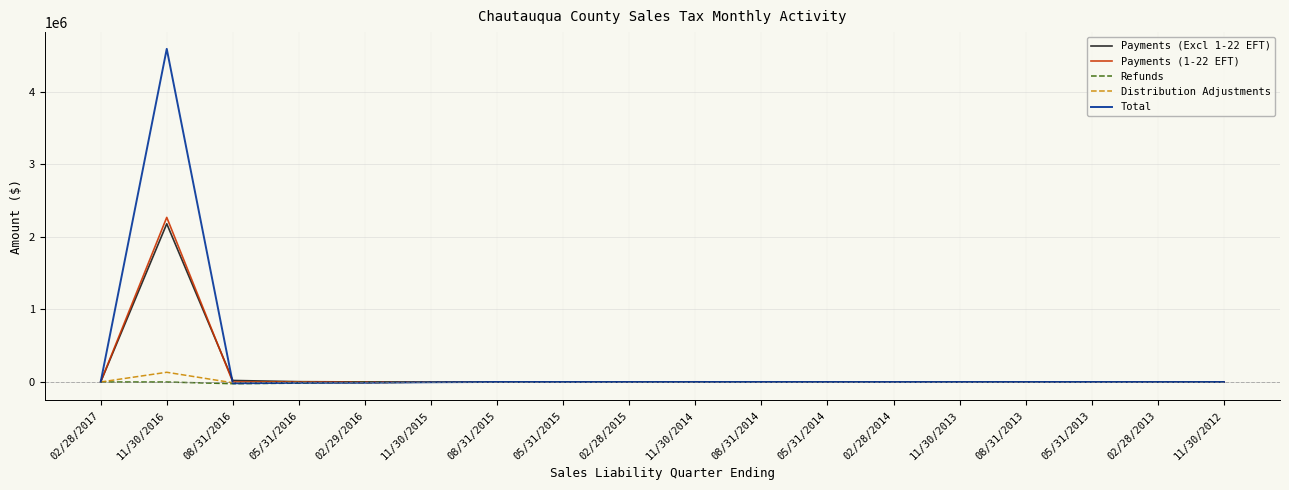

True or false: Refunds has a value of -36.2 at 05/31/2014.

True